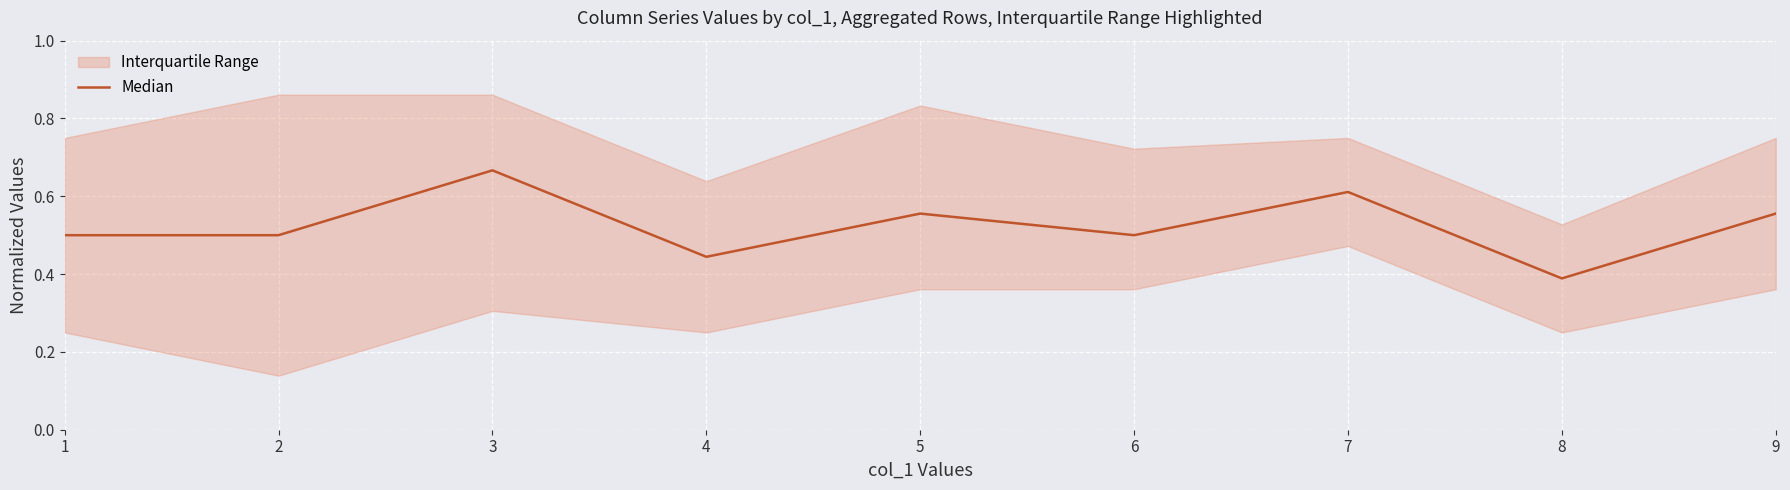

What is the value of the 8th point from the left?

0.4